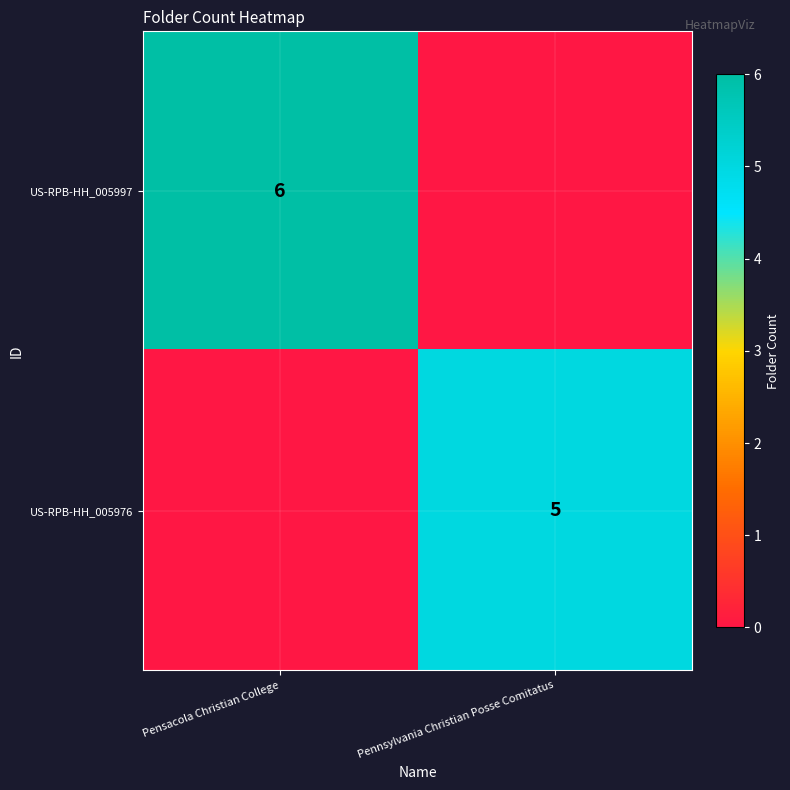

Is it true that US-RPB-HH_005976 equals 7 at Pennsylvania Christian Posse Comitatus?

False